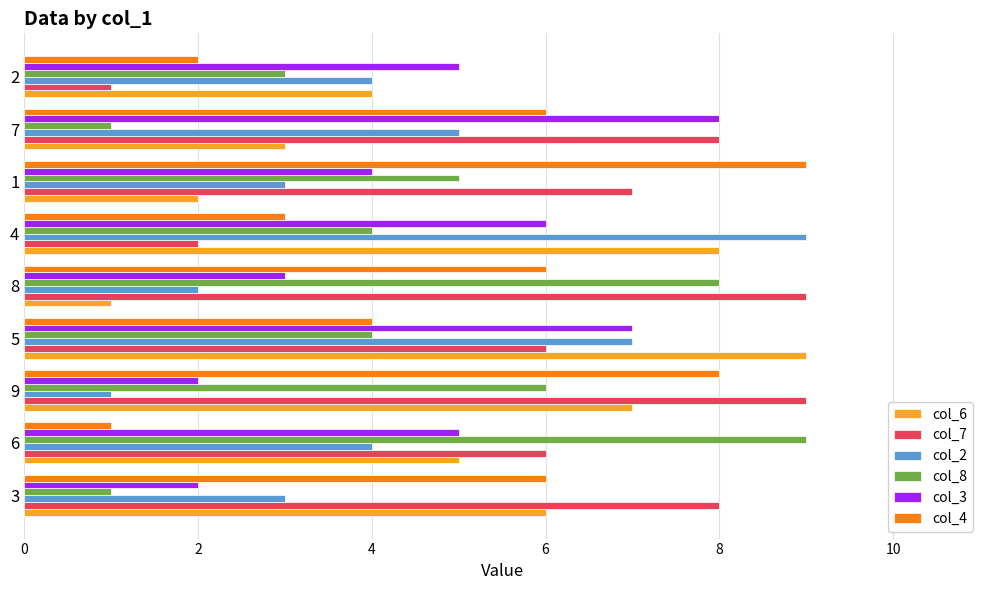

At which category is the sum across all series the highest?

5